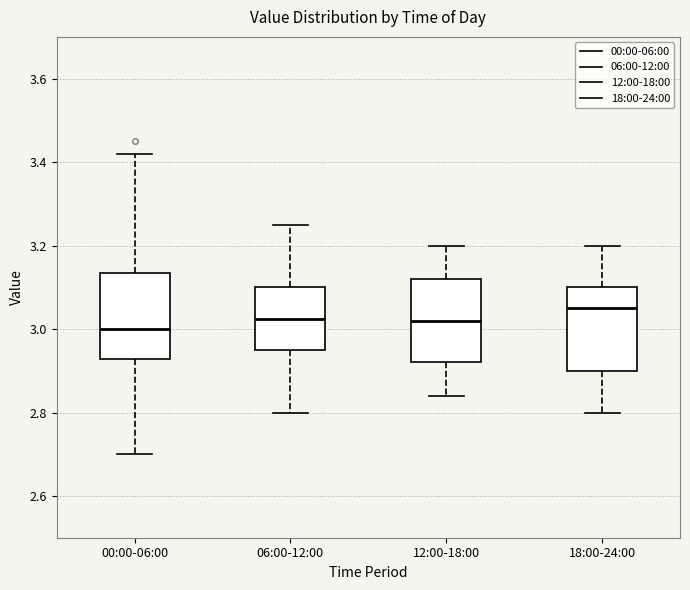

Reading left to right, read every box against the y-axis: the position of its median line, the range the box covers, and the ends of its whiskers. The values are not printed on the chart, so give them approximately, as read against the axis.

00:00-06:00: median 3.00, box 2.92 to 3.14, whiskers 2.70 to 3.42
06:00-12:00: median 3.02, box 2.96 to 3.10, whiskers 2.80 to 3.26
12:00-18:00: median 3.02, box 2.92 to 3.12, whiskers 2.84 to 3.20
18:00-24:00: median 3.06, box 2.90 to 3.10, whiskers 2.80 to 3.20